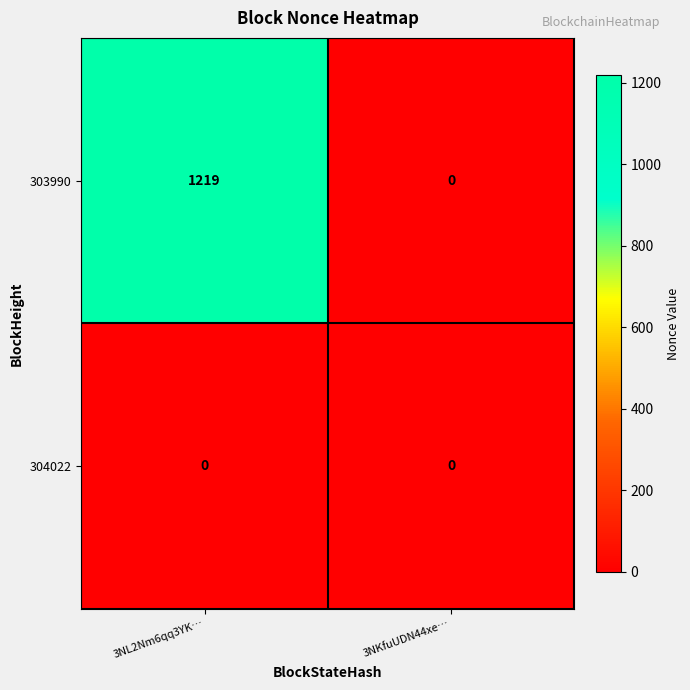

List the series in order of their overall mean, lowest first.

304022, 303990